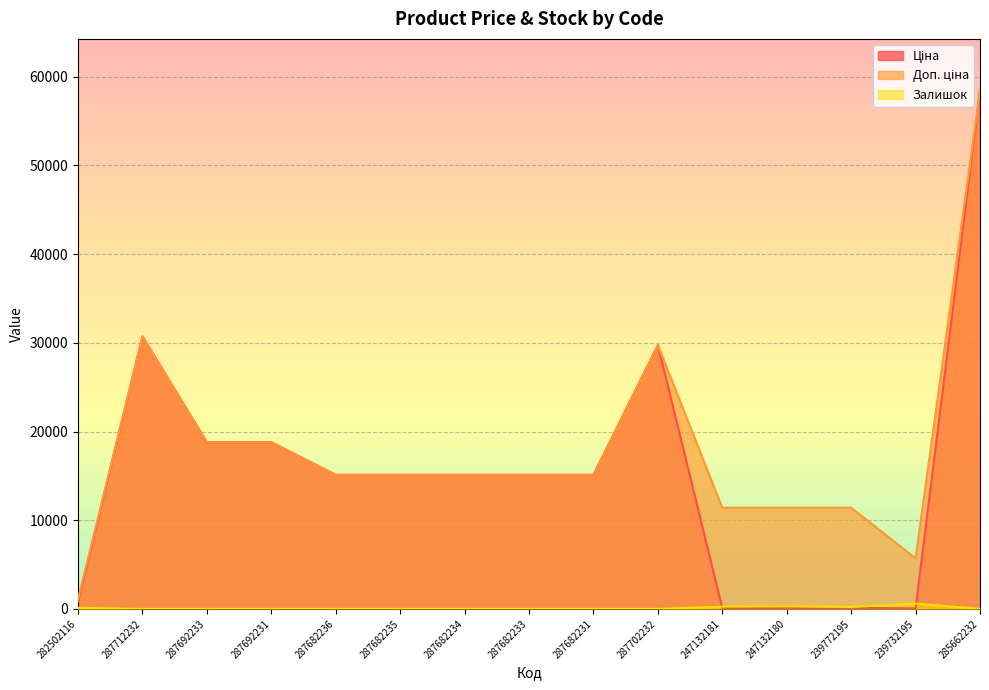

What is the difference between the highest and lowest values at 287682234?

15120.0